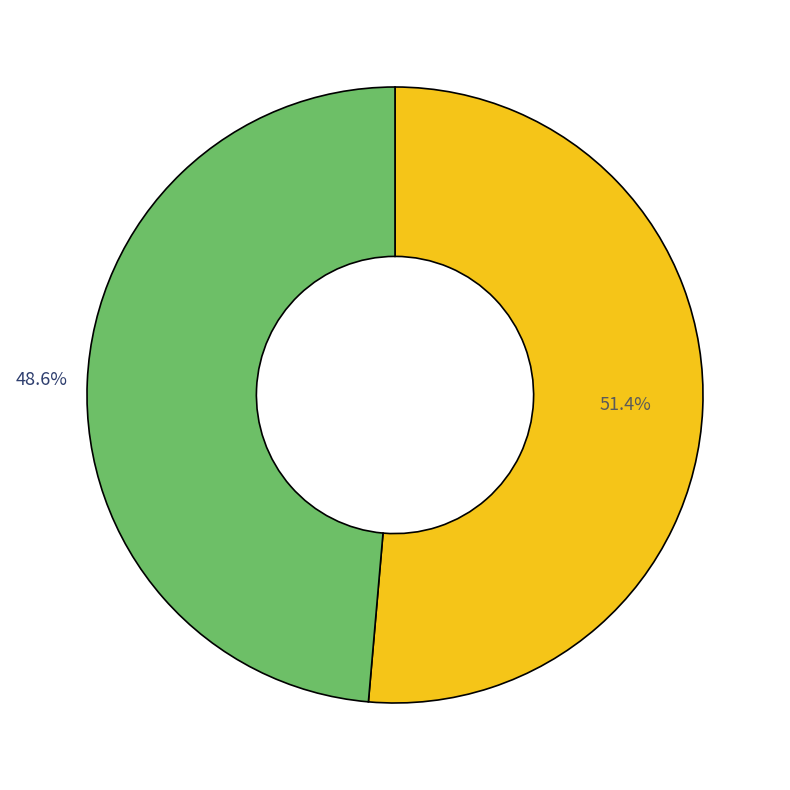

Does any single category account for the majority?

Yes